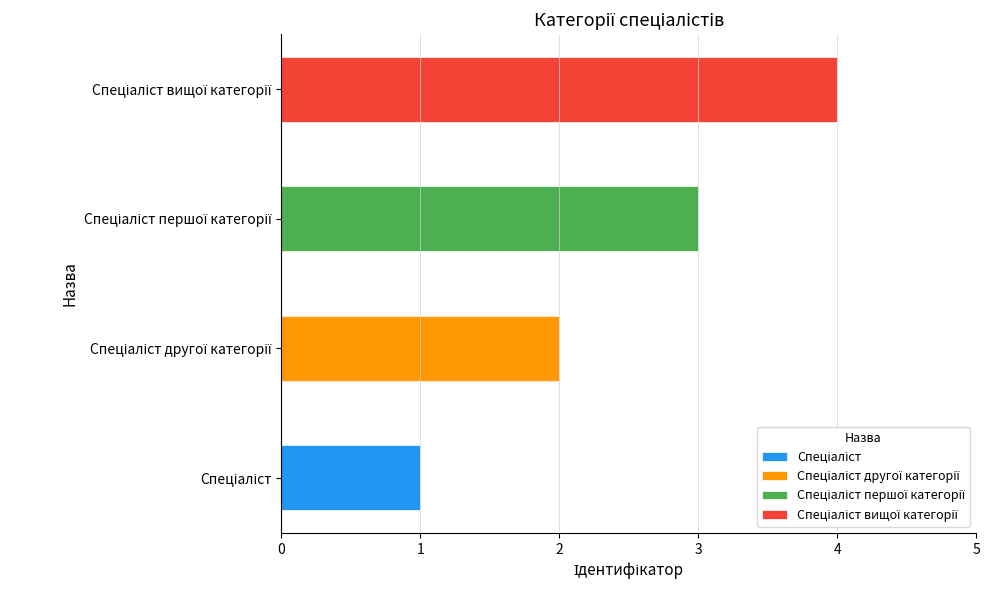

Are the bars horizontal?

Yes